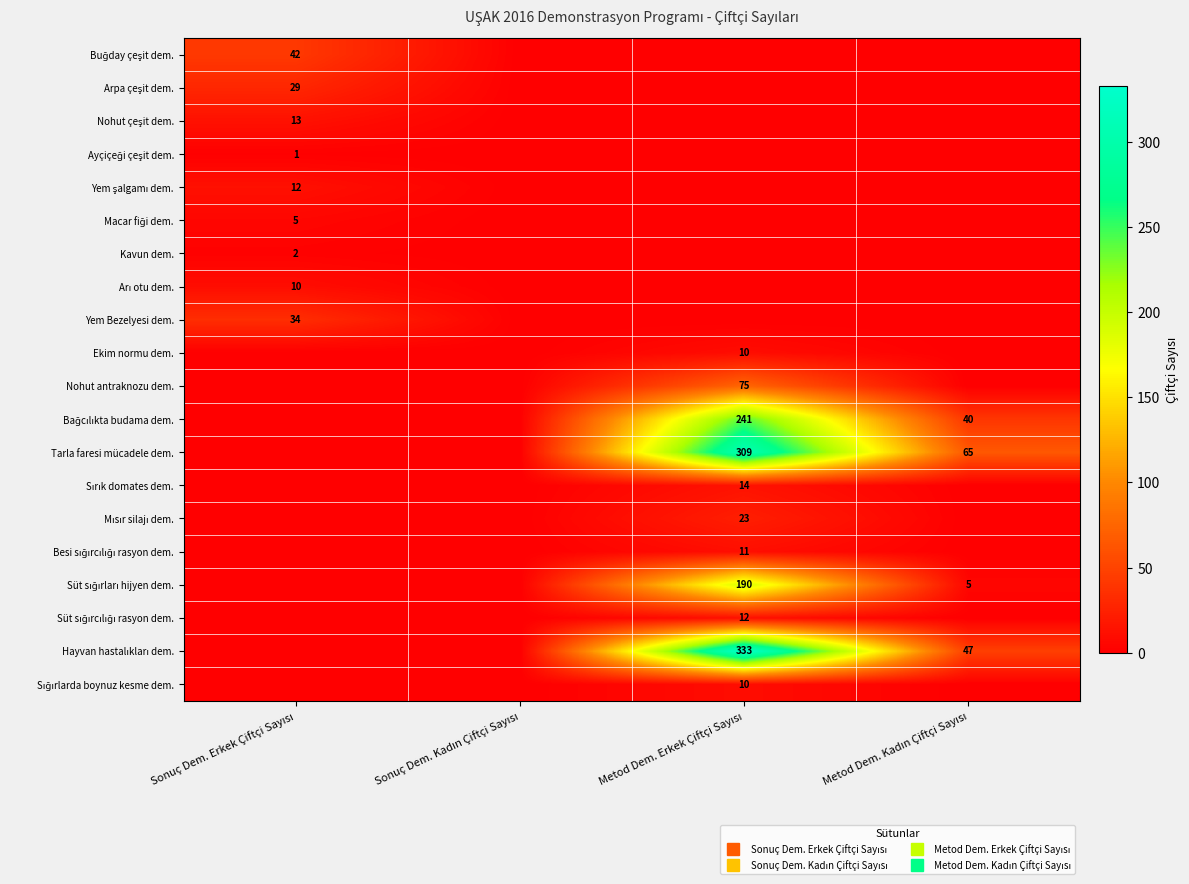

Rank the categories by Nohut antraknozu dem. value from highest to lowest.

Metod Dem. Erkek Çiftçi Sayısı, Sonuç Dem. Erkek Çiftçi Sayısı, Sonuç Dem. Kadın Çiftçi Sayısı, Metod Dem. Kadın Çiftçi Sayısı